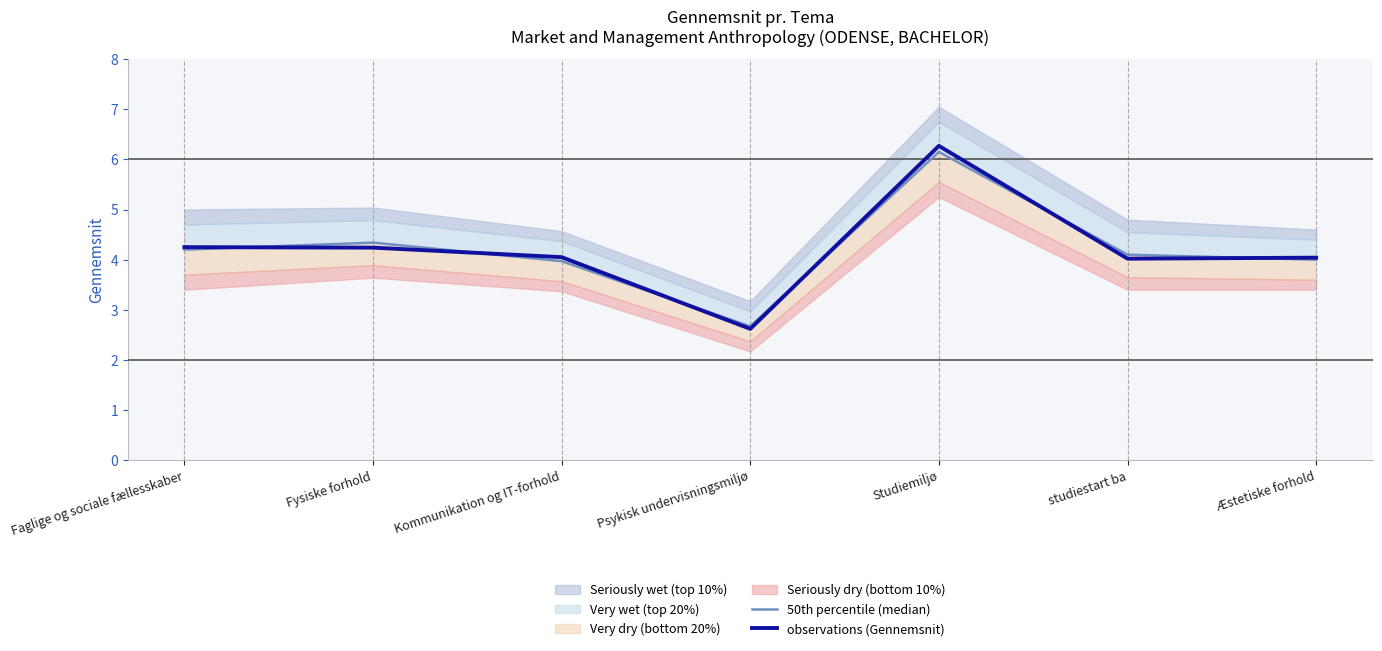

At which label does observations (Gennemsnit) reach its peak?

Studiemiljø